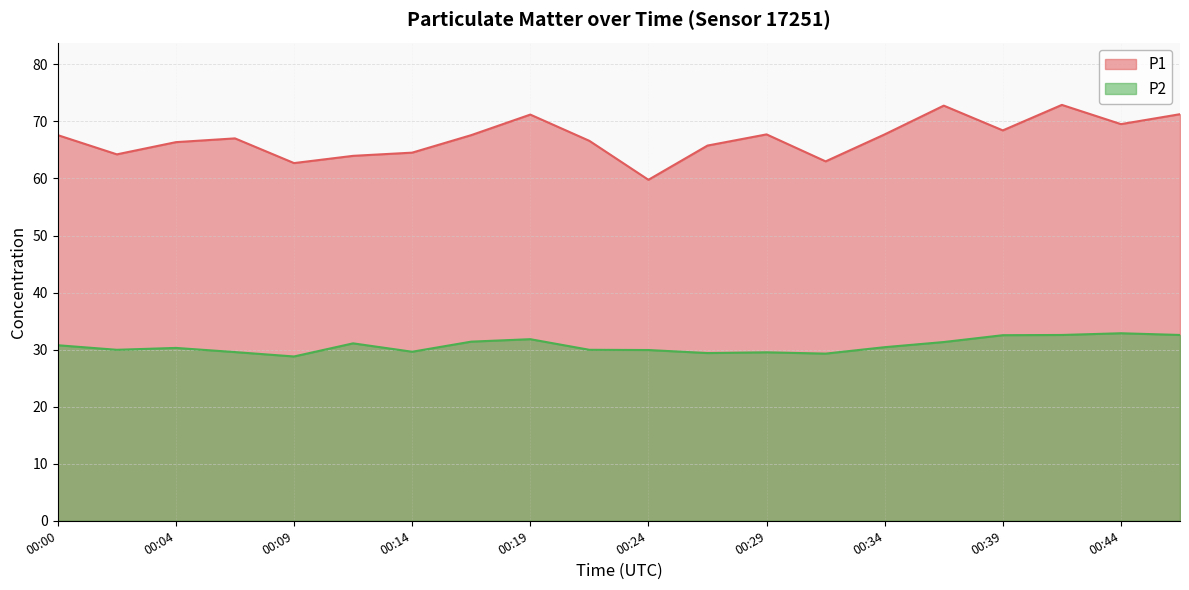

What is the difference between the P2 values at 00:36 and 00:27?

1.9